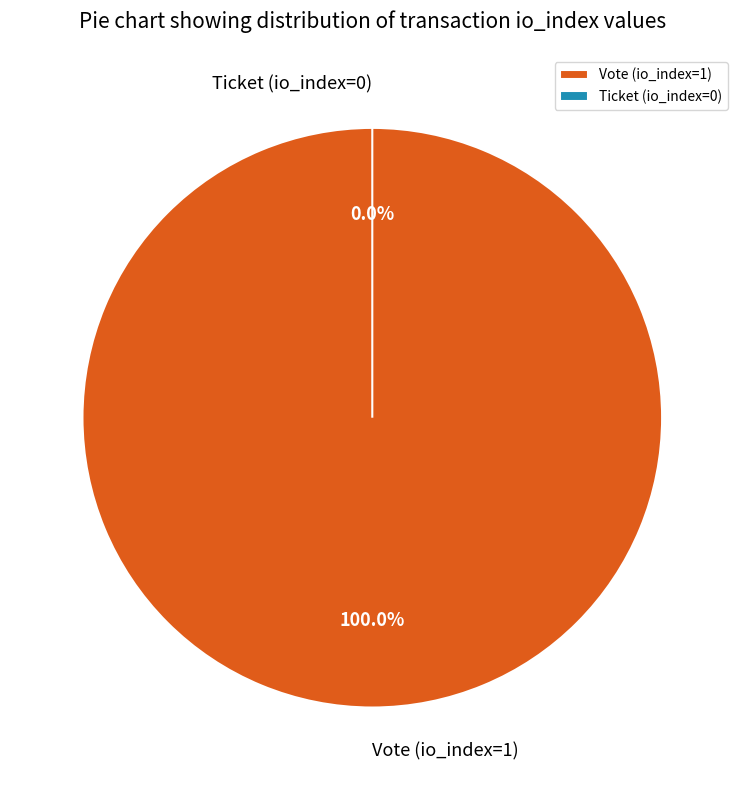

Which category has the smallest portion of the pie?

Ticket (io_index=0)